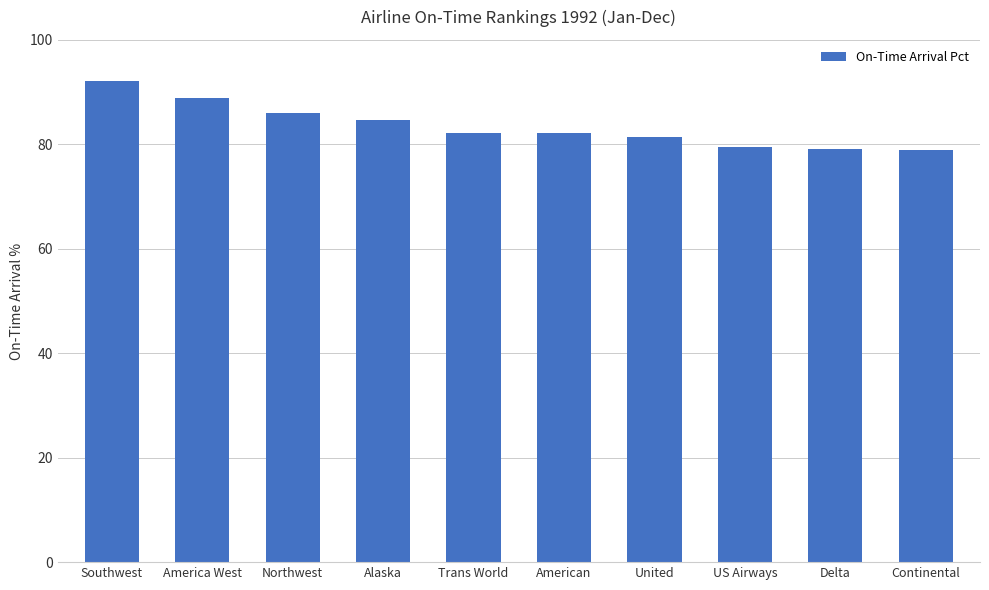

What is the label of the 5th bar from the right?

American